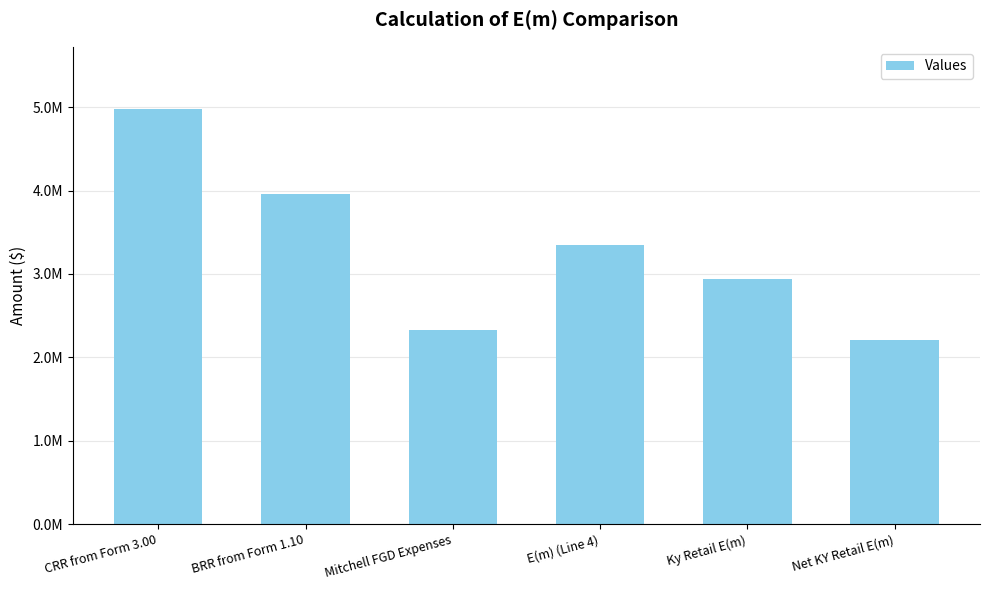

Are the bars horizontal?

No